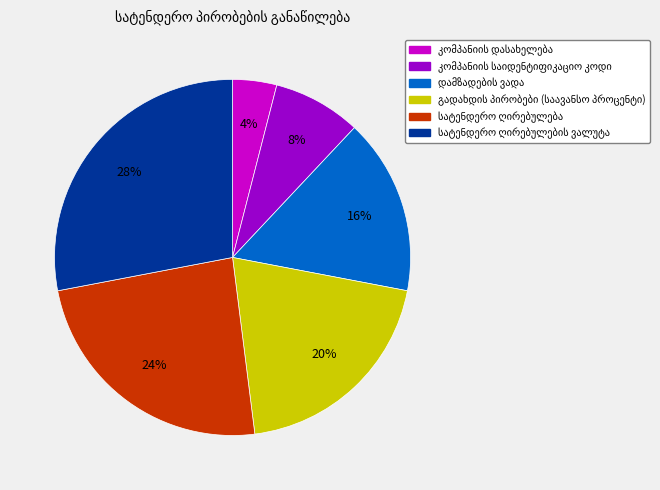

To the nearest percent, what is the difference between the largest and smallest slice percentages?

24%